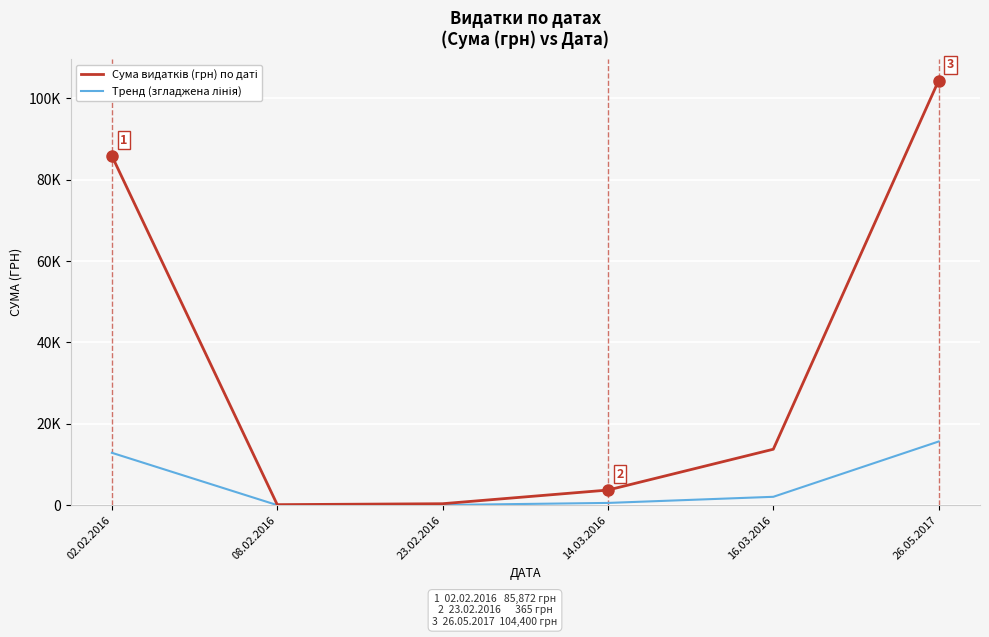

What is the label of the 6th point from the left?

26.05.2017